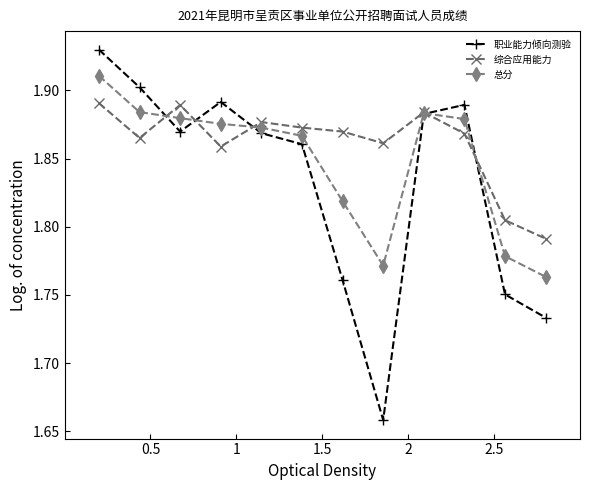

Count the 综合应用能力 values in the range 1 to 2.

12